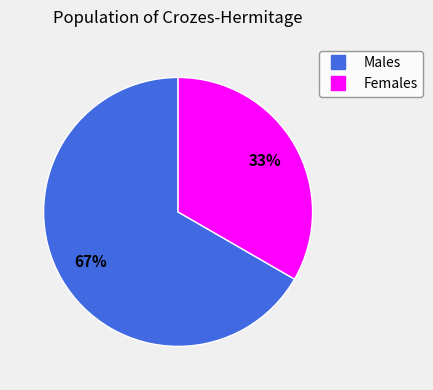

Does any single category account for the majority?

Yes